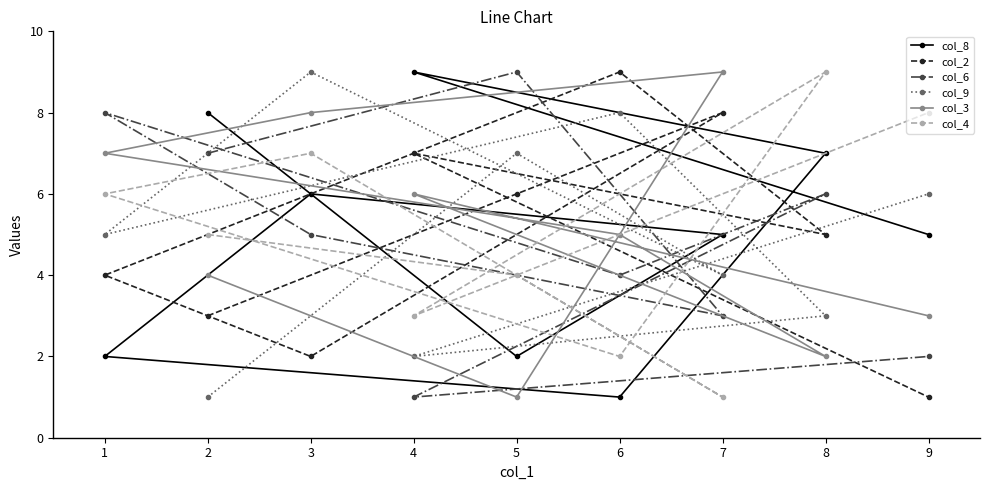

How many intersections are there between col_9 and col_2?

5